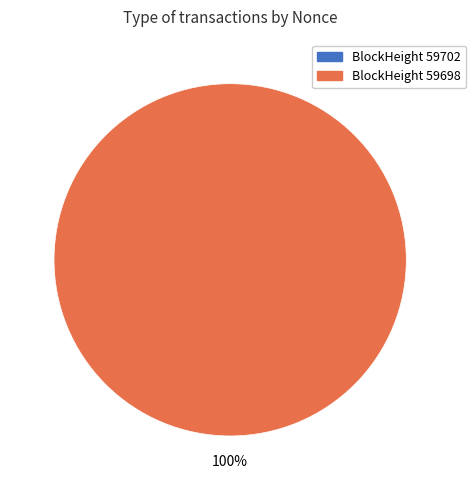

To the nearest percent, what is the average slice percentage?

50%